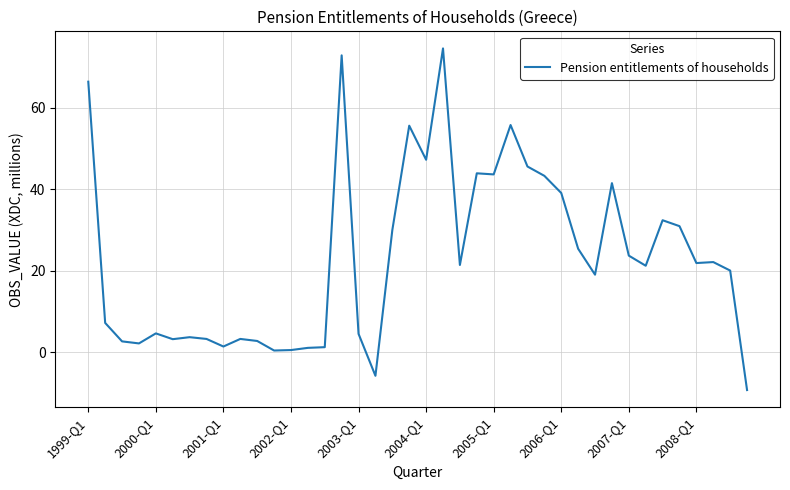

True or false: the data has more than 2 interior local peaks.

True